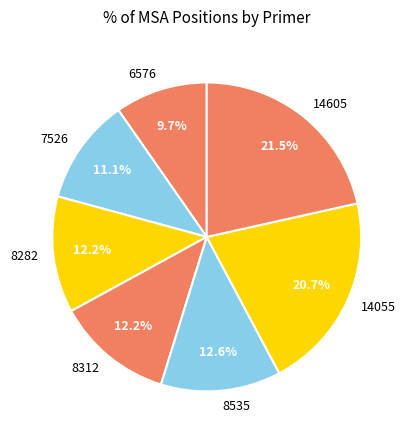

Which category has the smallest portion of the pie?

6576